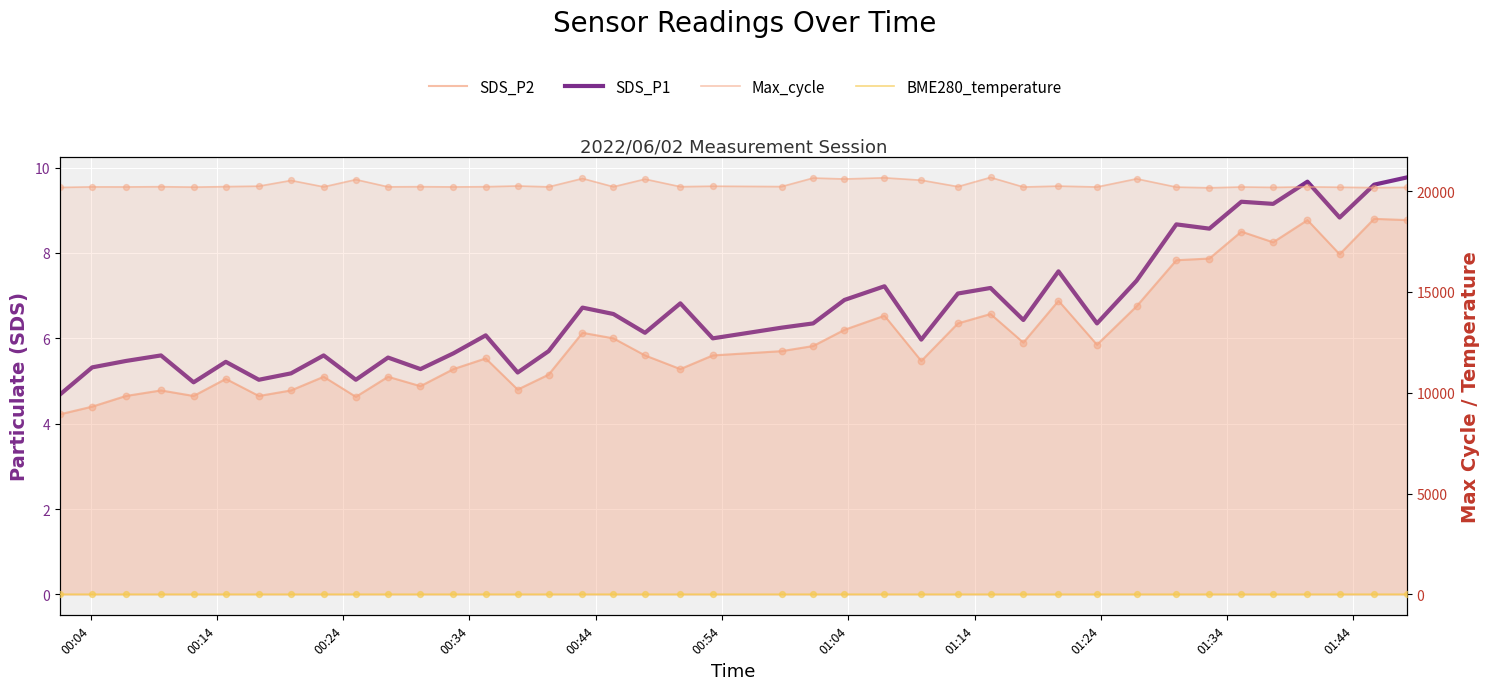

Which series has the largest Y range (max minus min)?

Max_cycle